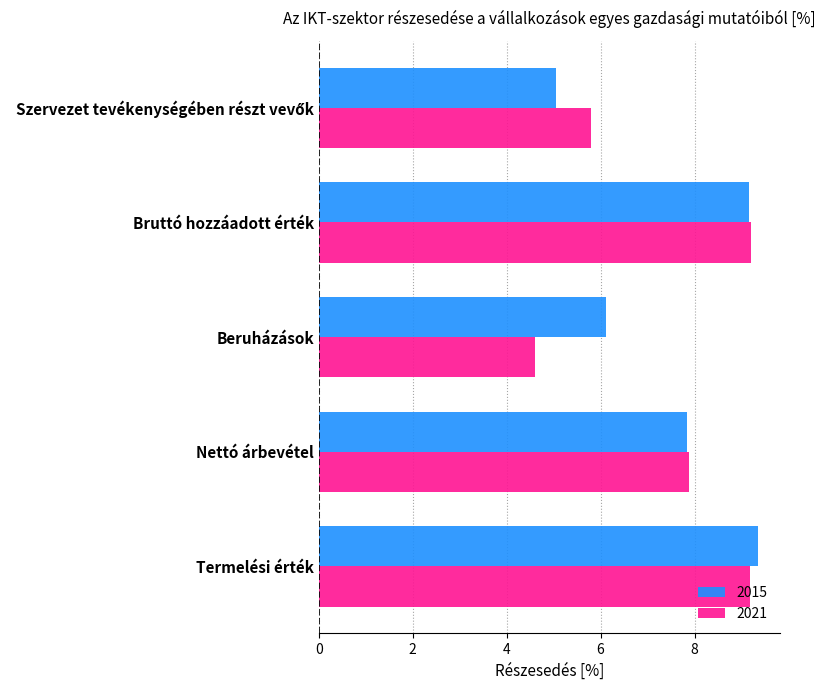

What is the difference between the maximum and minimum values in the 2021 series?

4.6